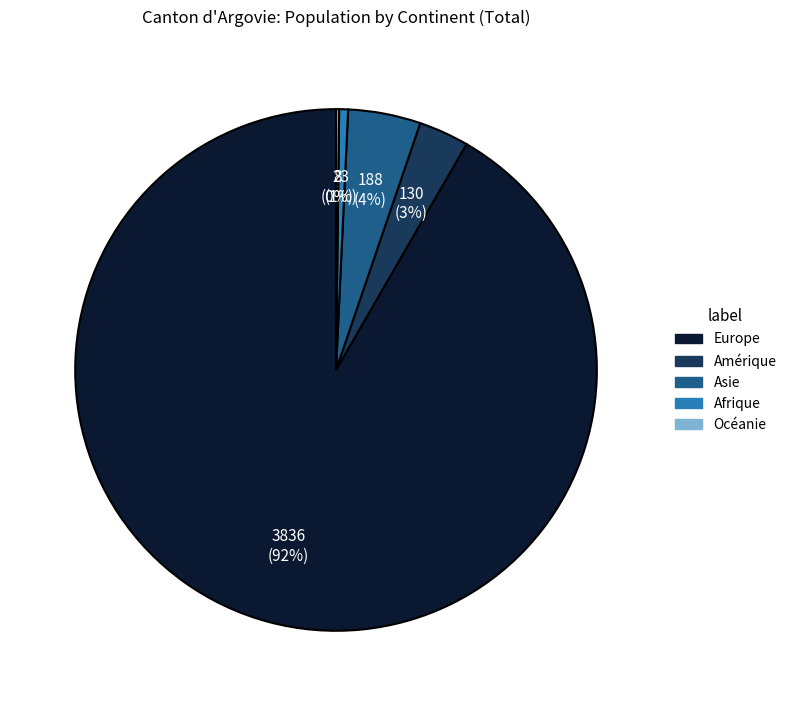

Which has a higher value, Asie or Afrique?

Asie